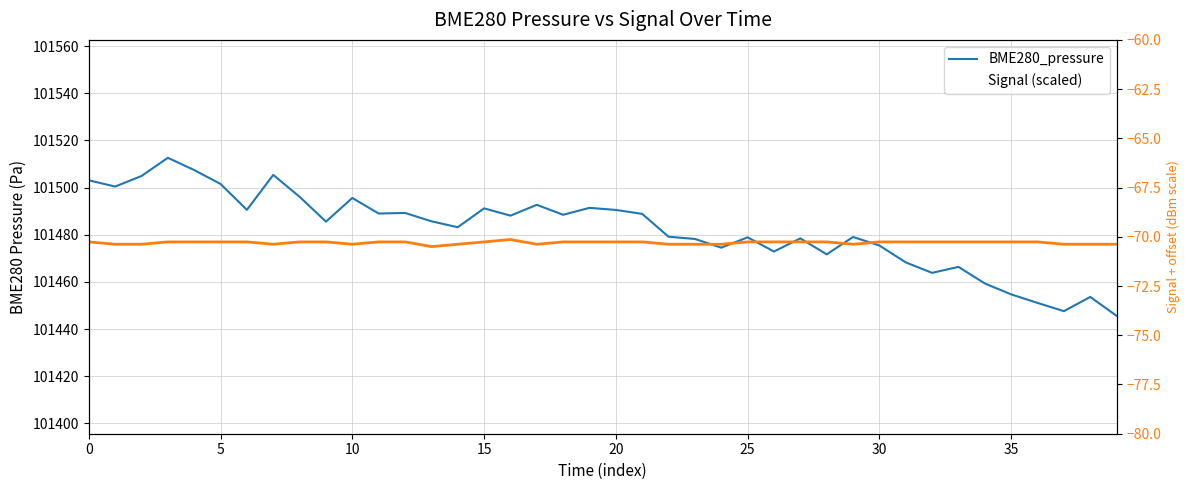

How many interior local valleys does the Signal series have?

5